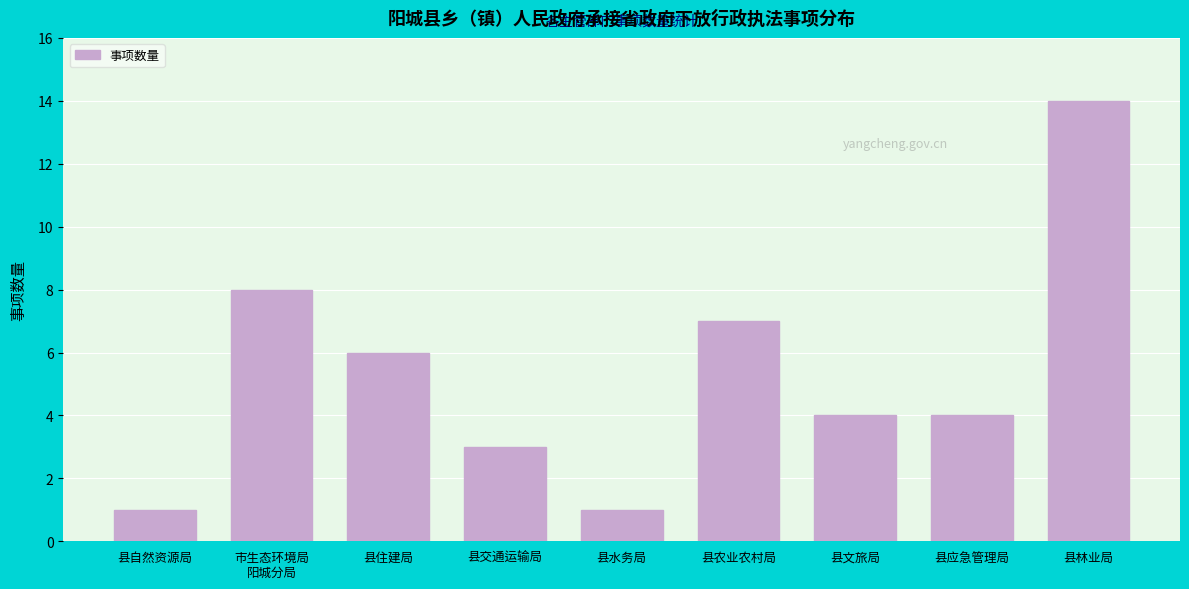

Reading left to right, list all the values displayed in this chart.

1	8	6	3	1	7	4	4	14